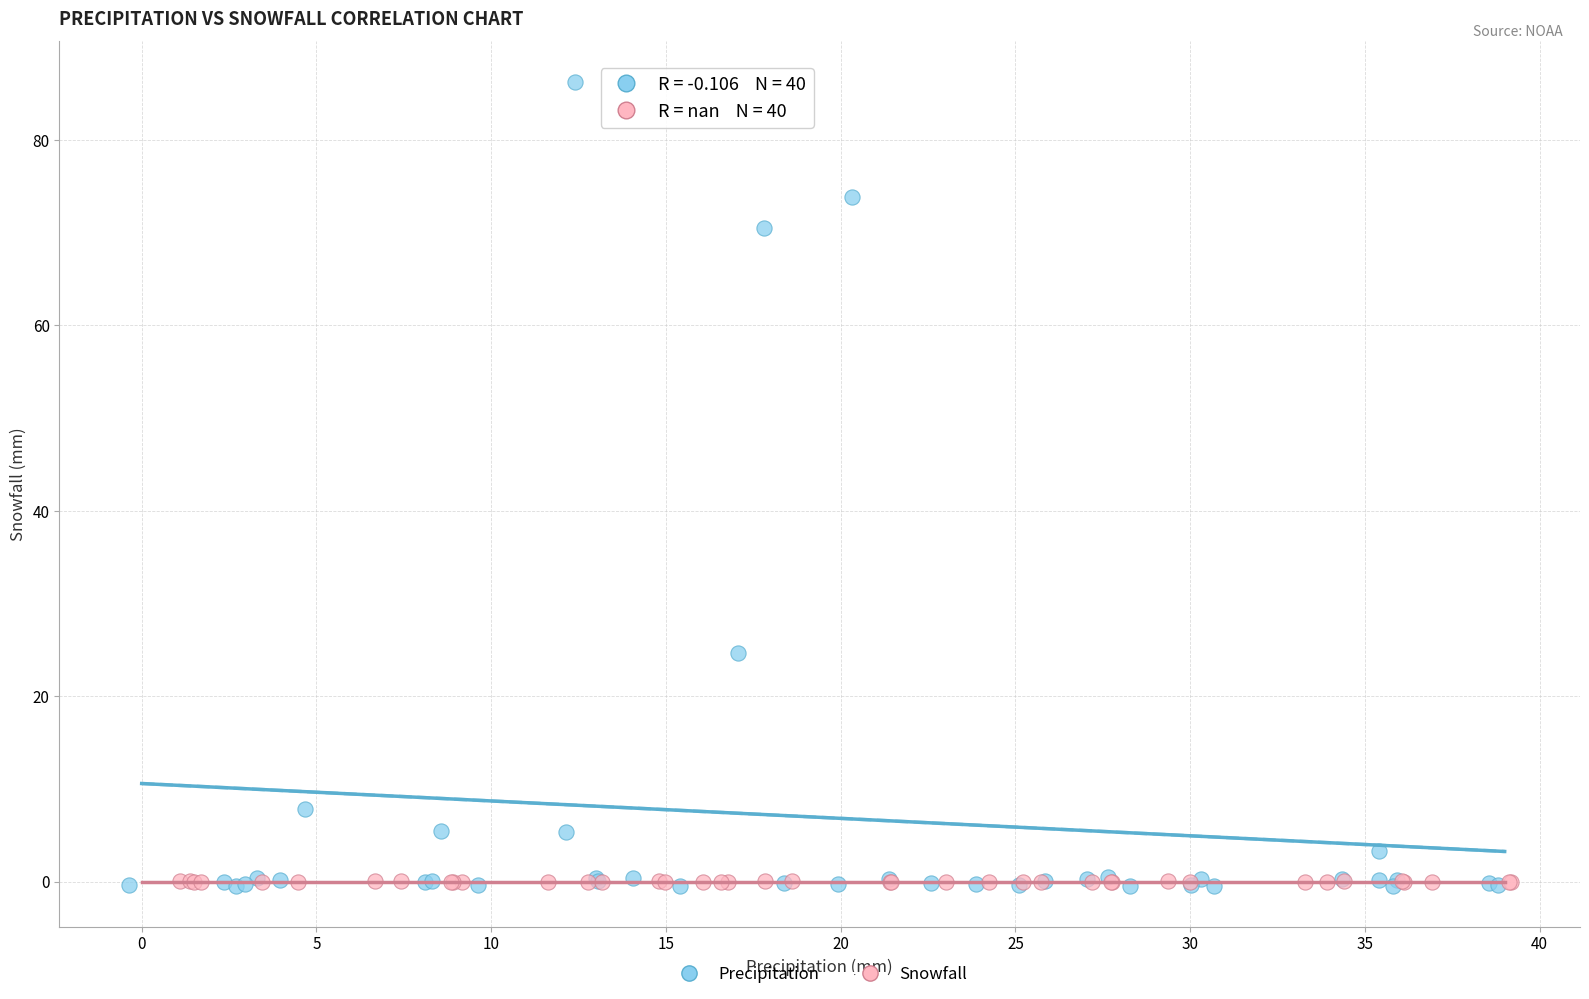

Which series contains the highest Y value?

Precipitation